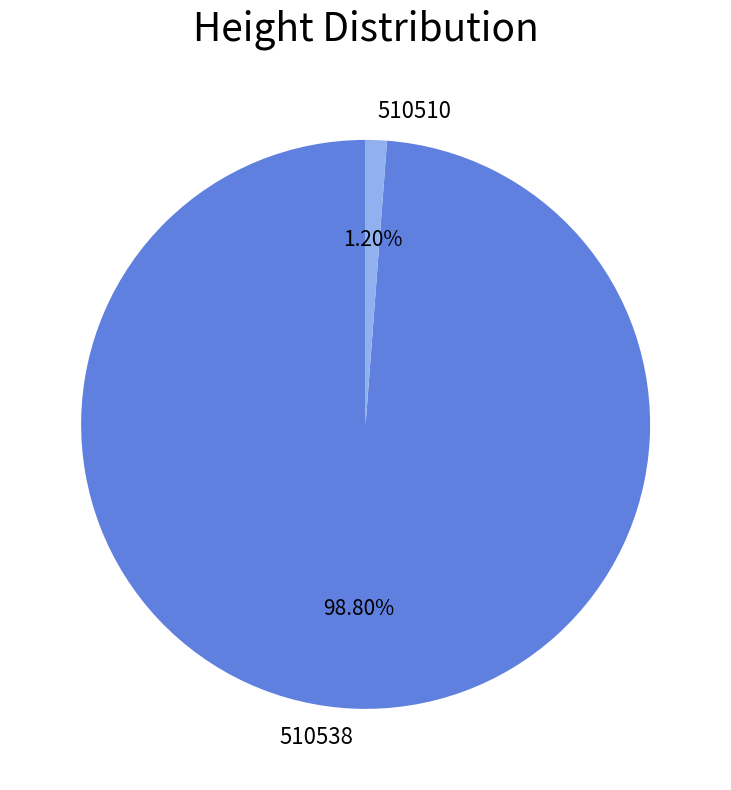

To the nearest percent, what percentage of the pie is 510510?

1%